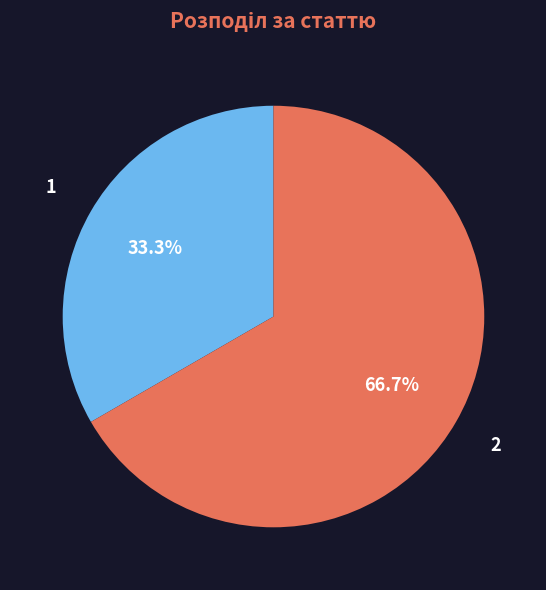

How many slices are in this pie chart?

2